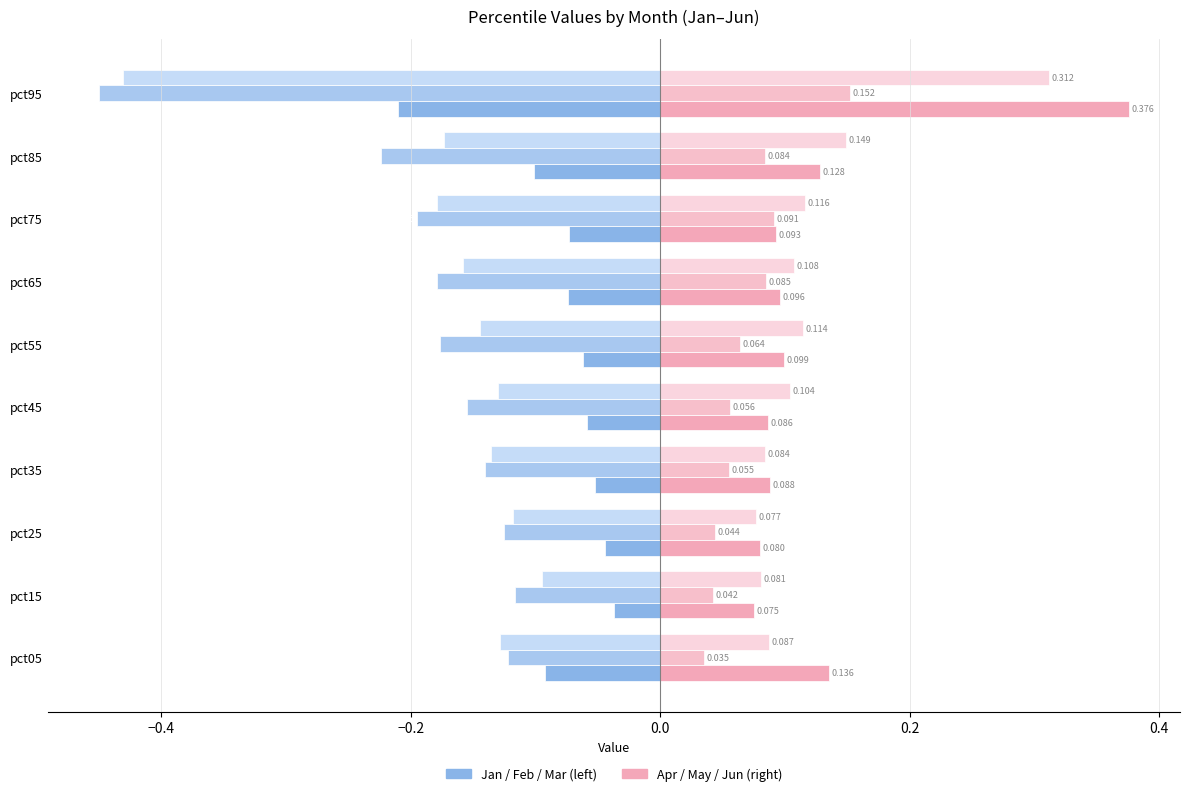

How many distinct data groups are displayed?

6